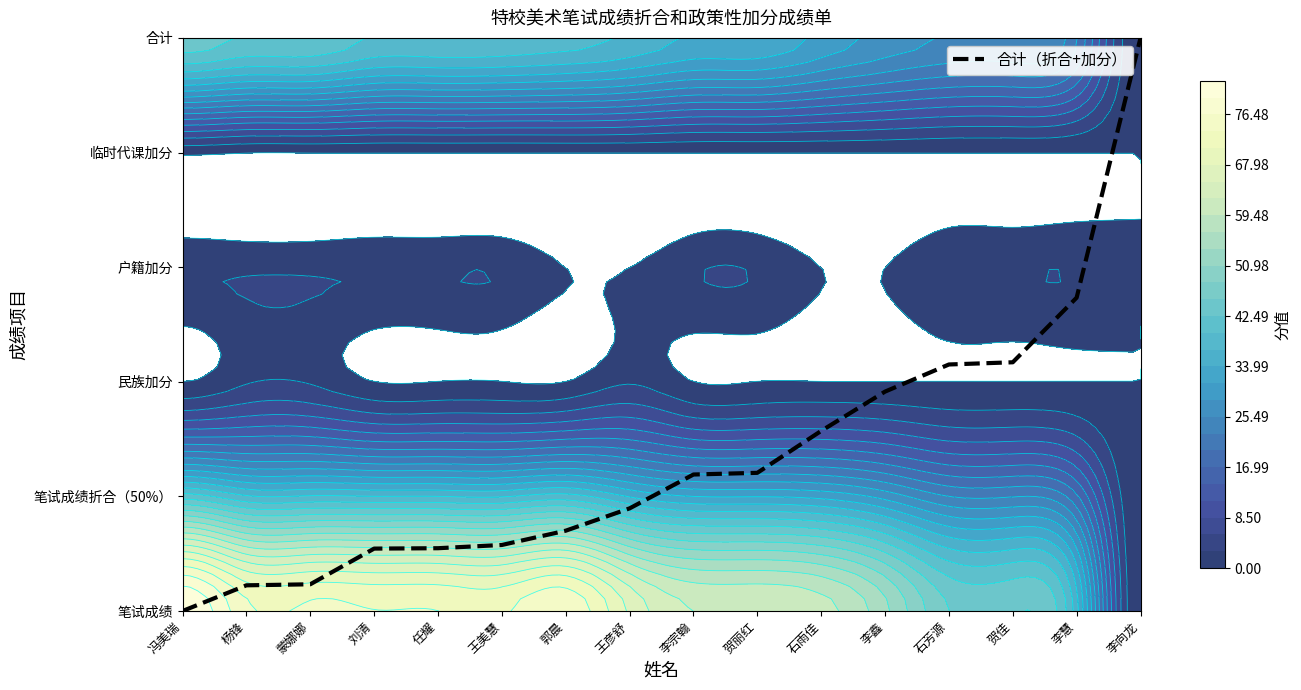

What is the difference between the maximum and minimum values?

5.0